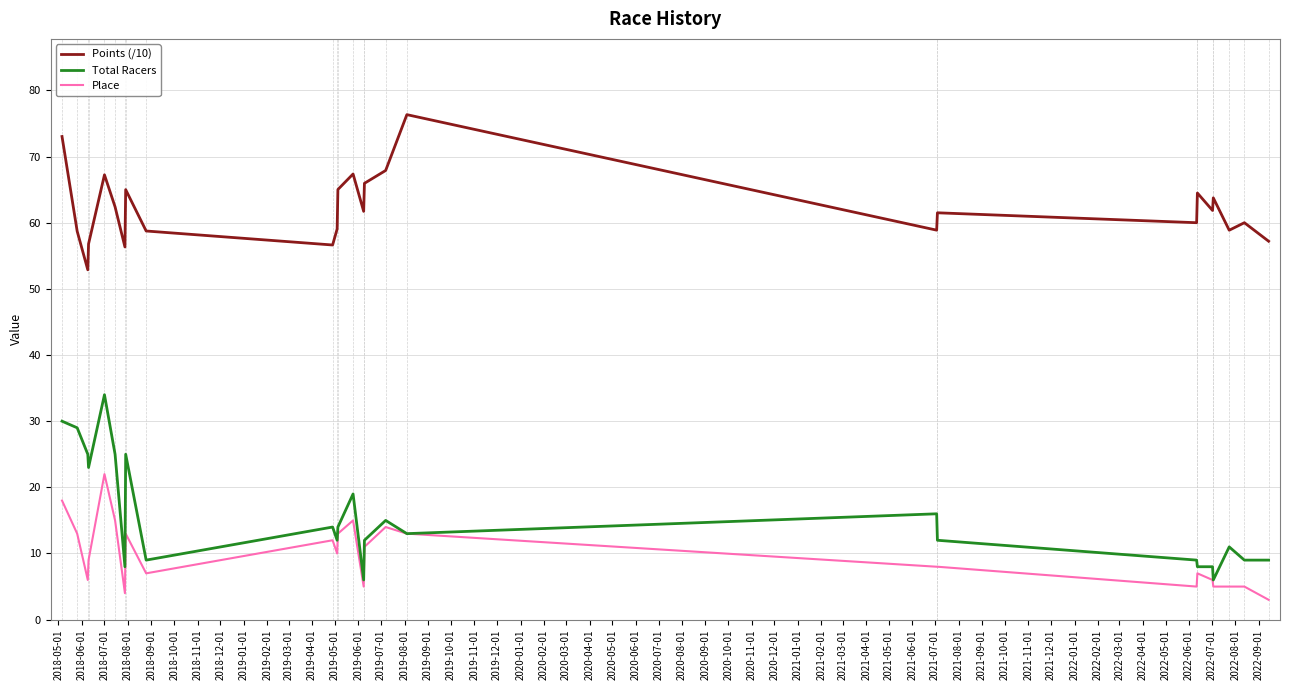

True or false: Place and Points (/10) cross at least once.

False